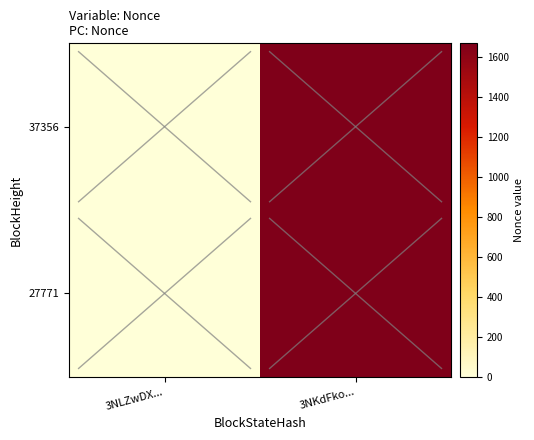

List the series in order of their peak value, highest first.

37356, 27771